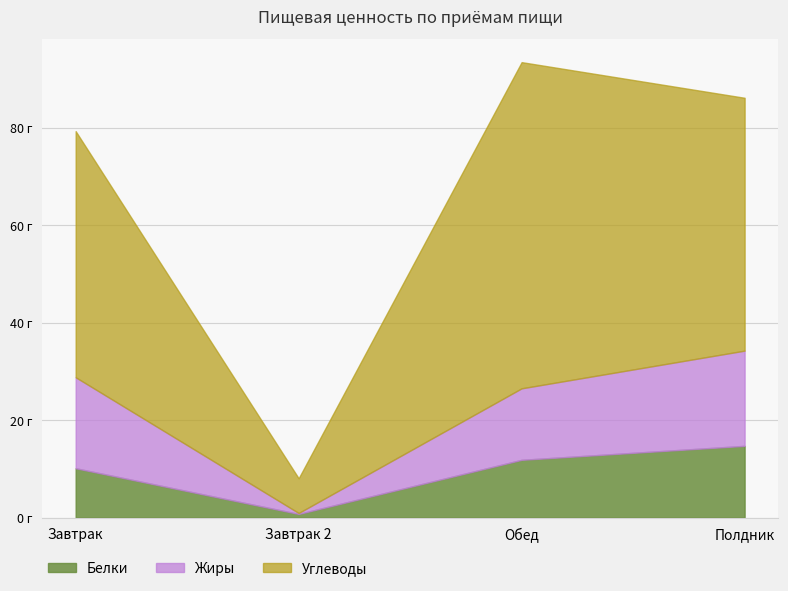

What is the approximate value of Углеводы at Полдник?

51.9